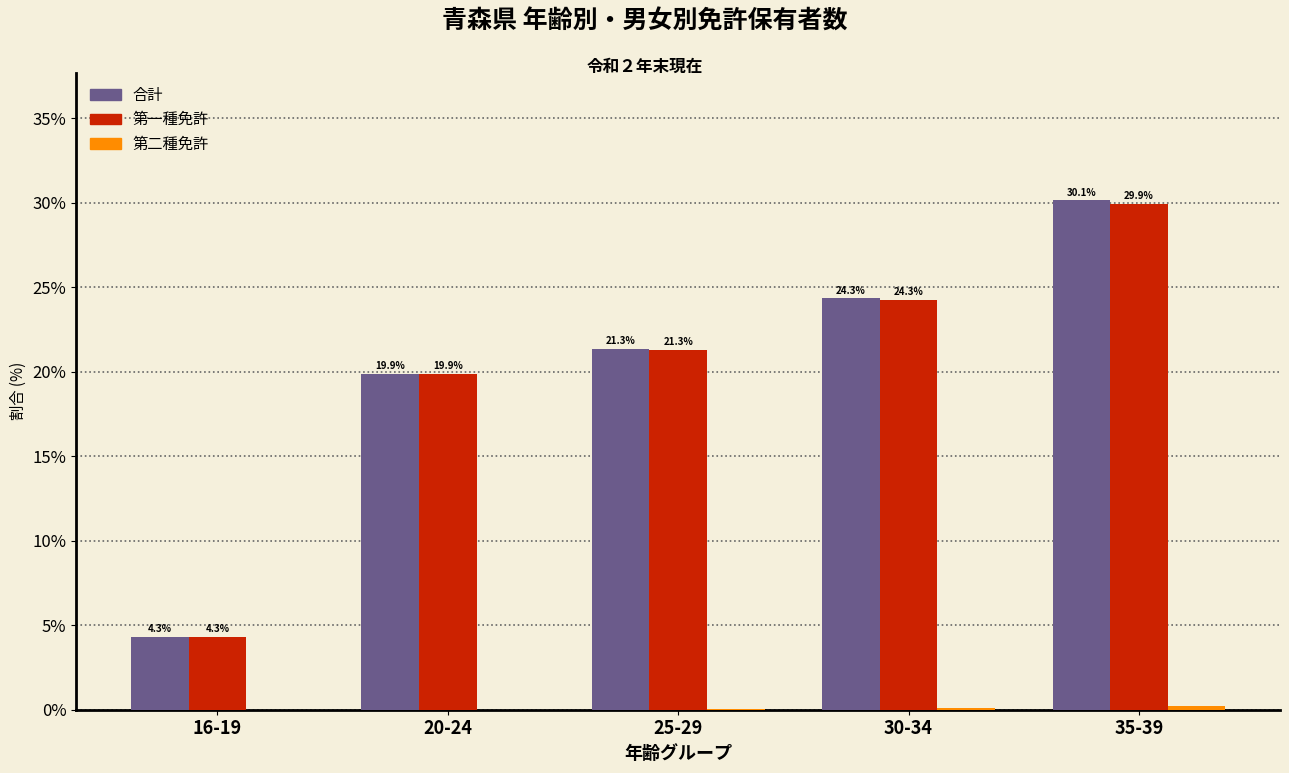

What is the sum of the 第一種免許 values at 16-19 and 30-34?

28.6